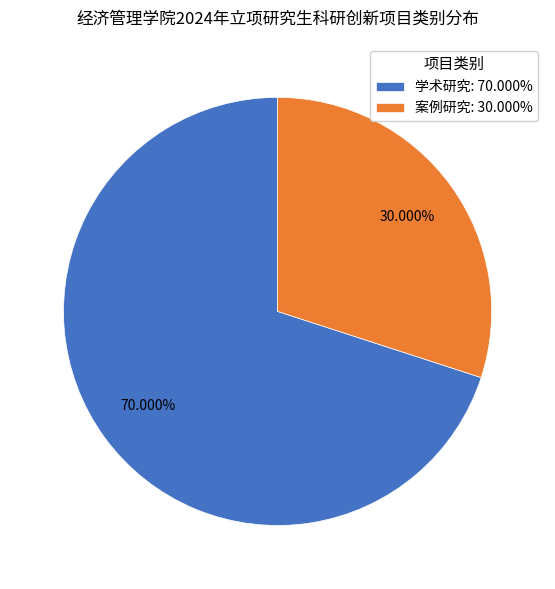

Is 学术研究 the majority of the pie?

Yes